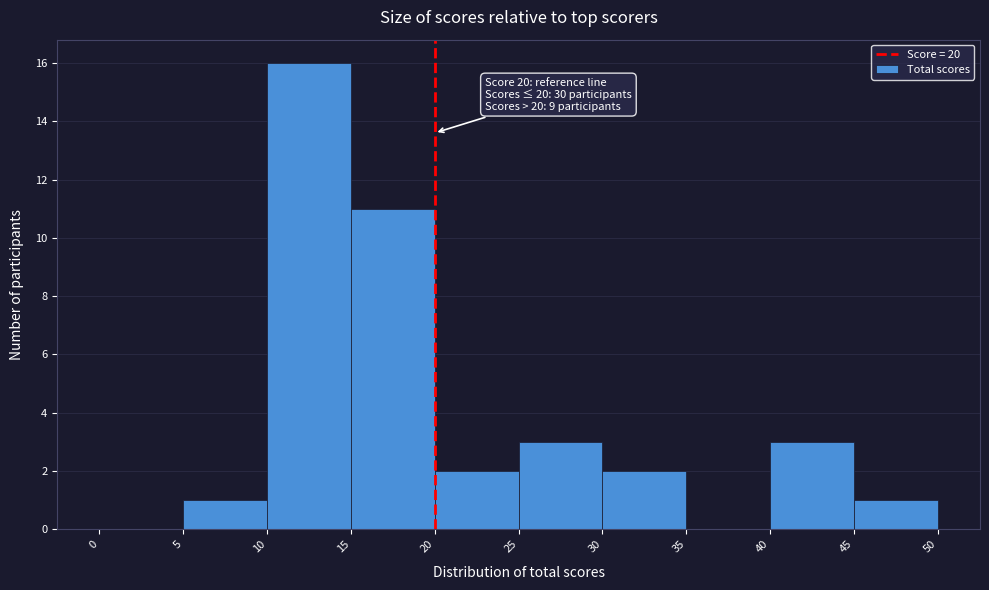

Which range on the x-axis has the tallest bar?

10 to 15